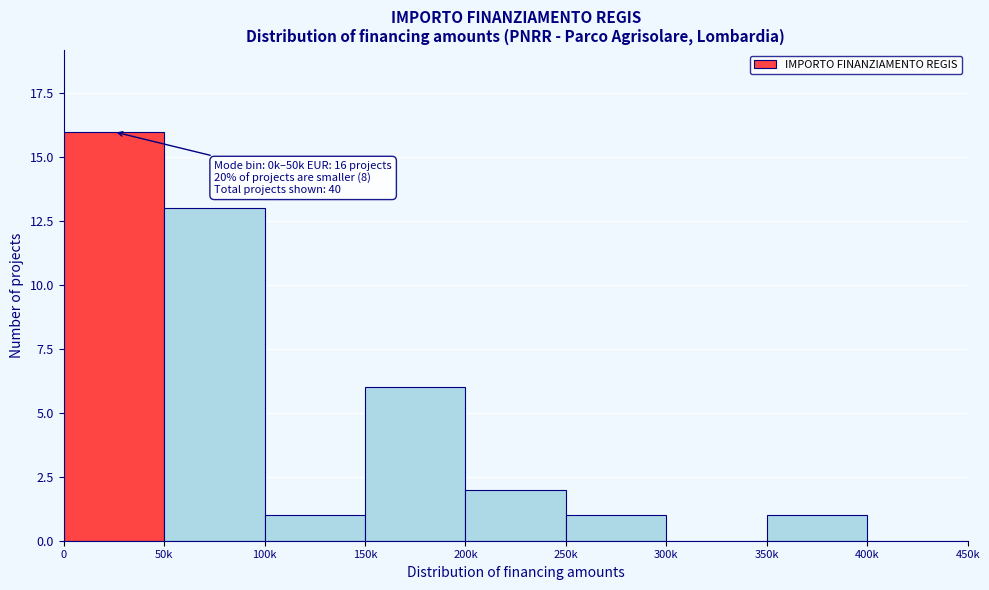

Reading left to right, what are all the values shown in this chart?

0=16	50k=13	100k=1	150k=6	200k=2	250k=1	300k=0	350k=1	400k=0